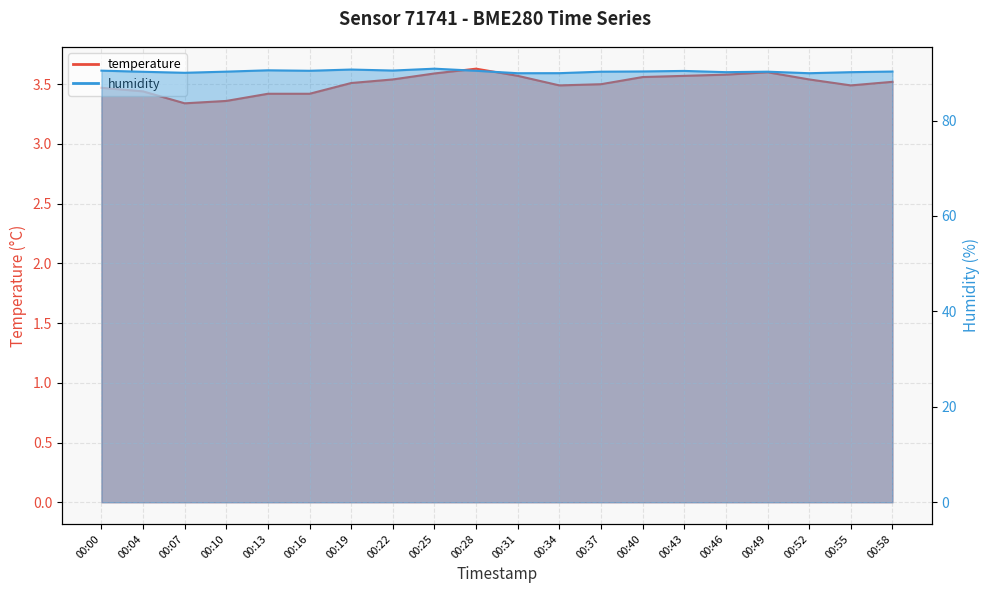

Rank the series at 00:28 from lowest to highest value.

temperature, humidity